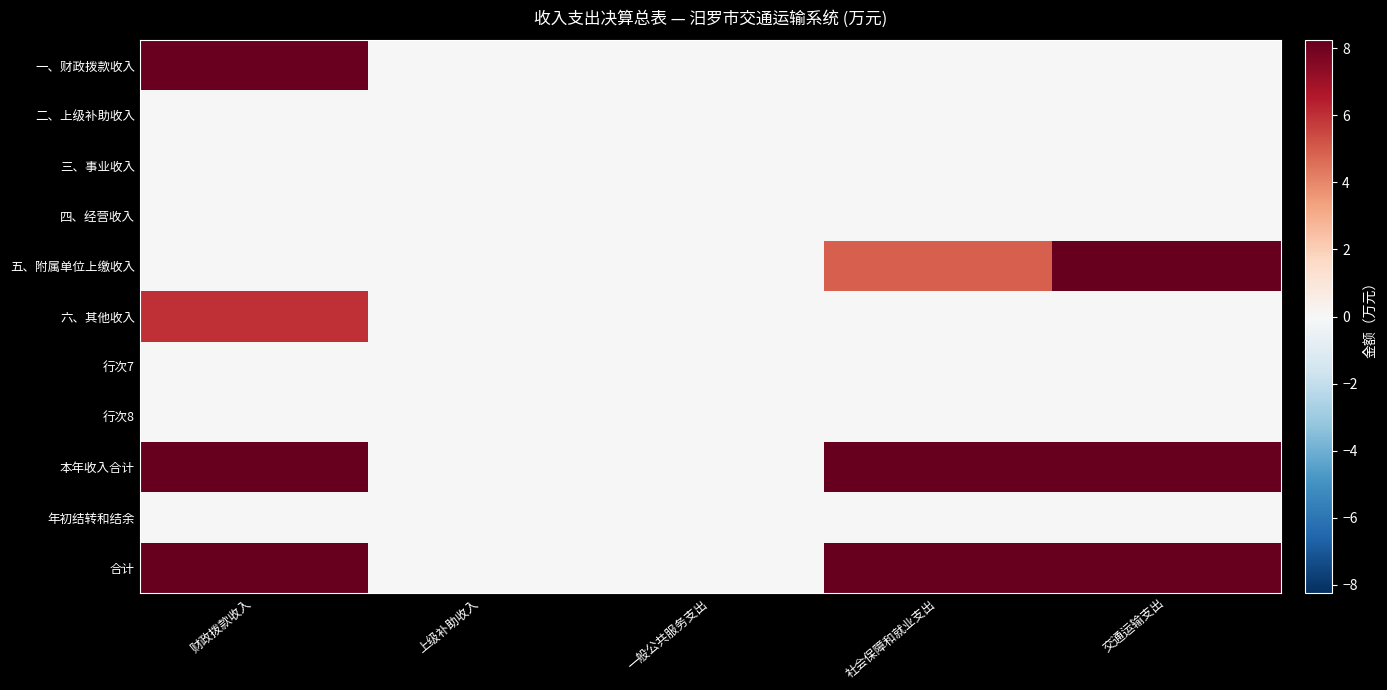

What is the difference between the highest and lowest values at 交通运输支出?

8.2